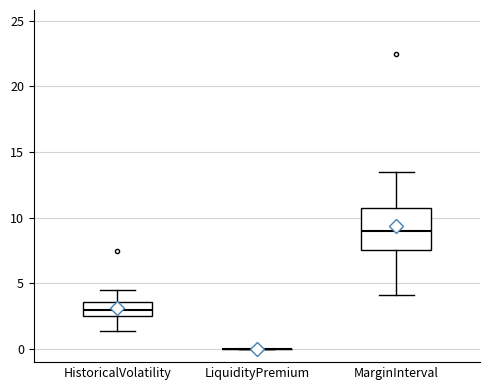

Reading left to right, transcribe this box plot: for each box, give where its median line is, the range the box spans, and where its two whiskers end, as read against the y-axis. The values are not printed on the chart, so give them approximately, as read against the axis.

HistoricalVolatility: median 3.0, box 2.5 to 3.5, whiskers 1.5 to 4.5
LiquidityPremium: box collapsed to a line at 0.0, whiskers 0.0 to 0.0
MarginInterval: median 9.0, box 7.5 to 10.5, whiskers 4.0 to 13.5